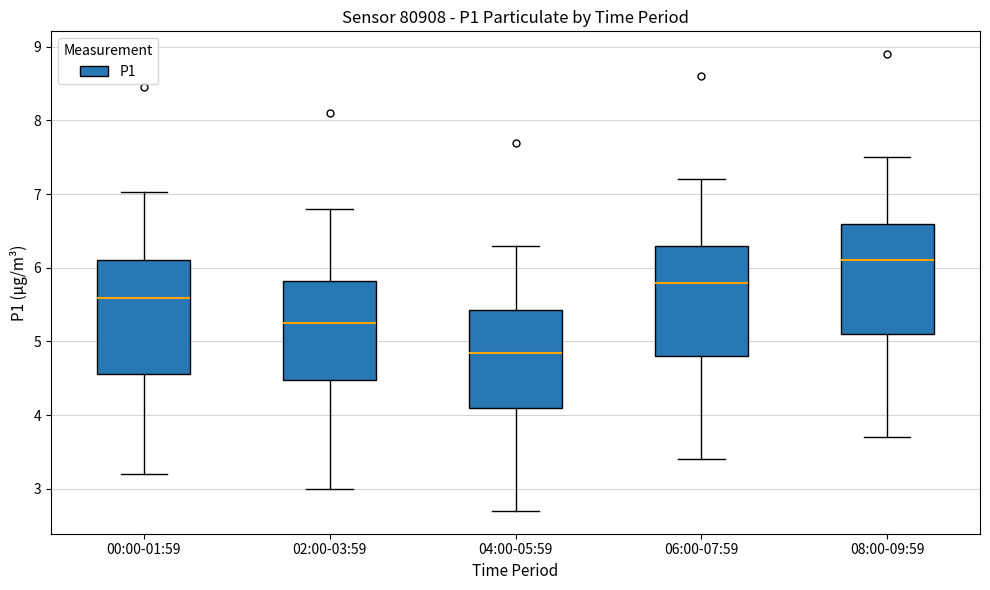

Reading left to right, read every box against the y-axis: the position of its median line, the range the box covers, and the ends of its whiskers. The values are not printed on the chart, so give them approximately, as read against the axis.

00:00-01:59: median 5.6, box 4.6 to 6.1, whiskers 3.2 to 7.0
02:00-03:59: median 5.3, box 4.5 to 5.8, whiskers 3.0 to 6.8
04:00-05:59: median 4.9, box 4.1 to 5.4, whiskers 2.7 to 6.3
06:00-07:59: median 5.8, box 4.8 to 6.3, whiskers 3.4 to 7.2
08:00-09:59: median 6.1, box 5.1 to 6.6, whiskers 3.7 to 7.5